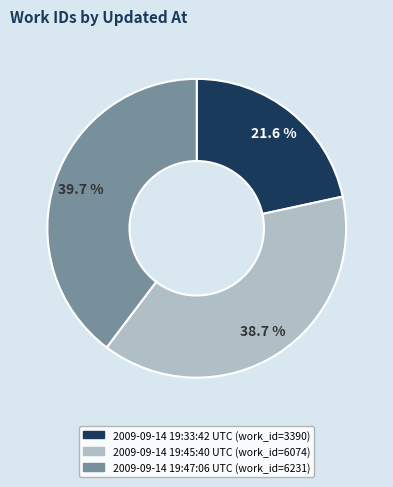

Rank the categories by value from highest to lowest.

2009-09-14 19:47:06 UTC, 2009-09-14 19:45:40 UTC, 2009-09-14 19:33:42 UTC